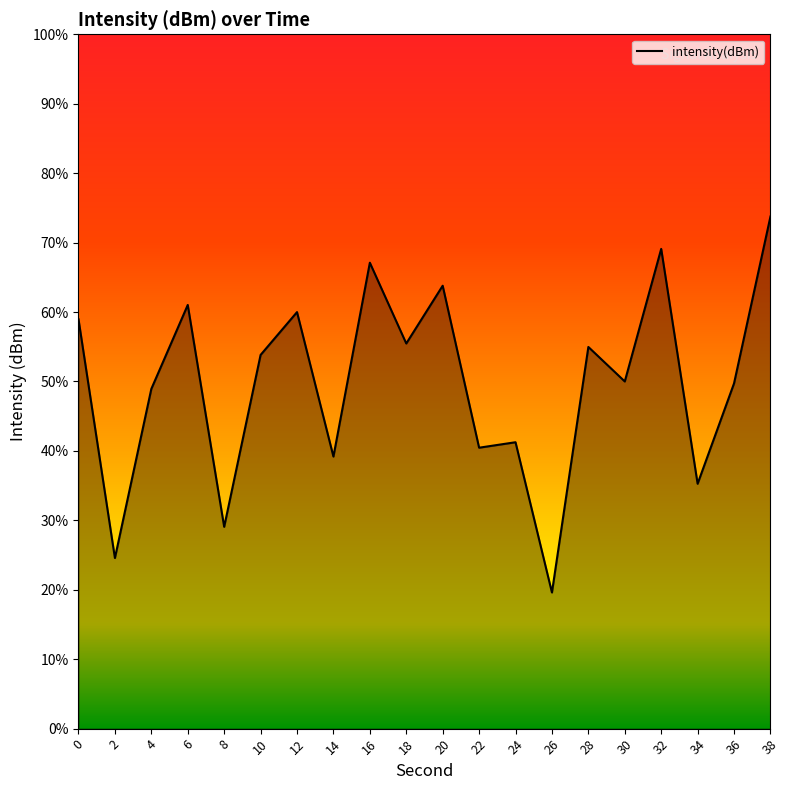

Does the chart display data point markers on the line(s)?

No